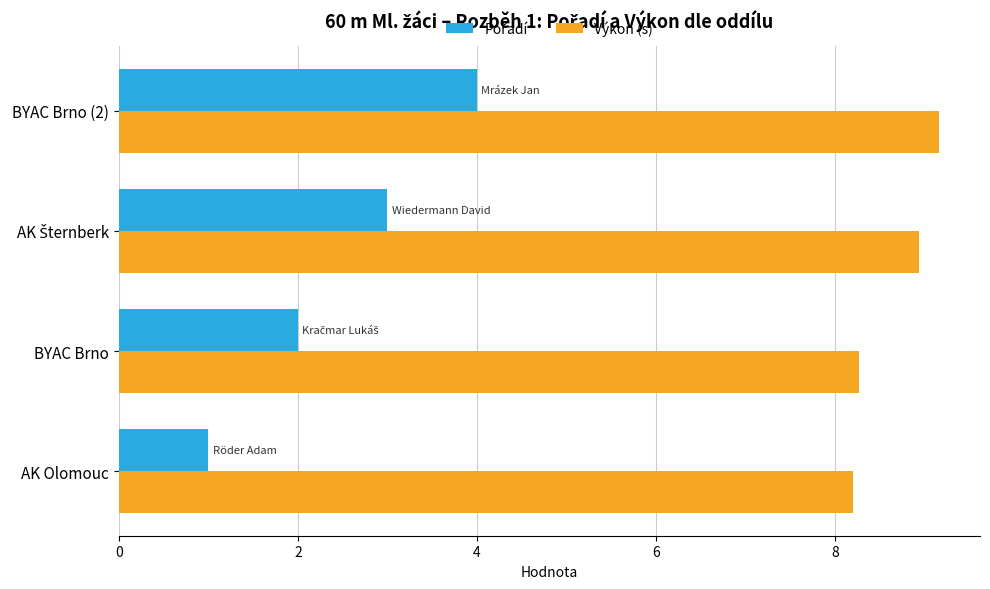

Is it true that Výkon (s) equals 8.3 at BYAC Brno?

True